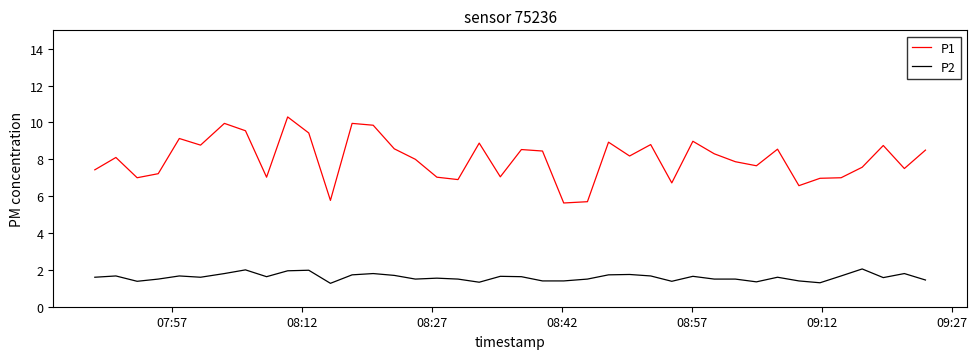

Rank the series by their average value, from highest to lowest.

P1, P2